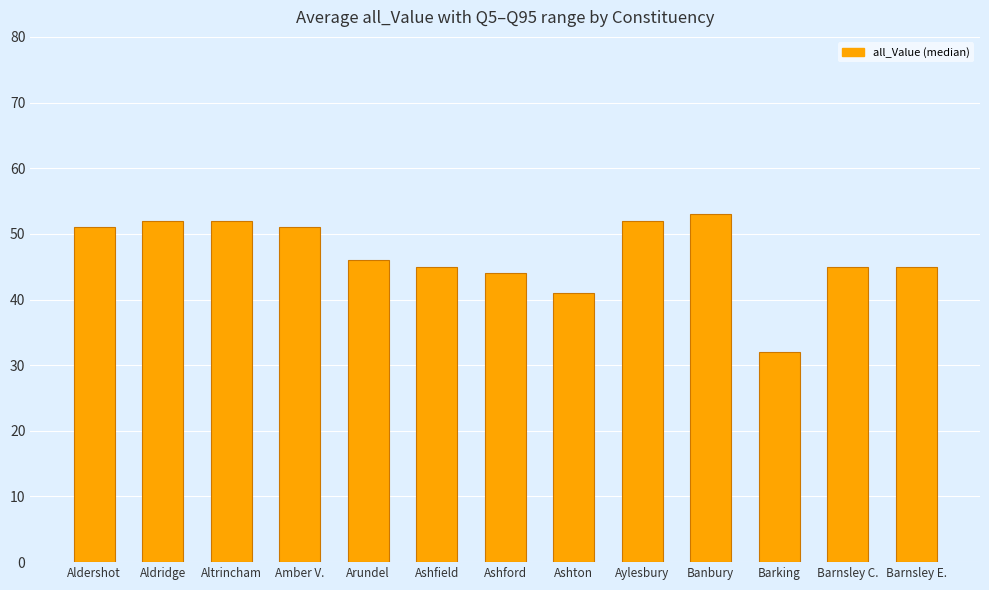

How many bars are there in total?

13